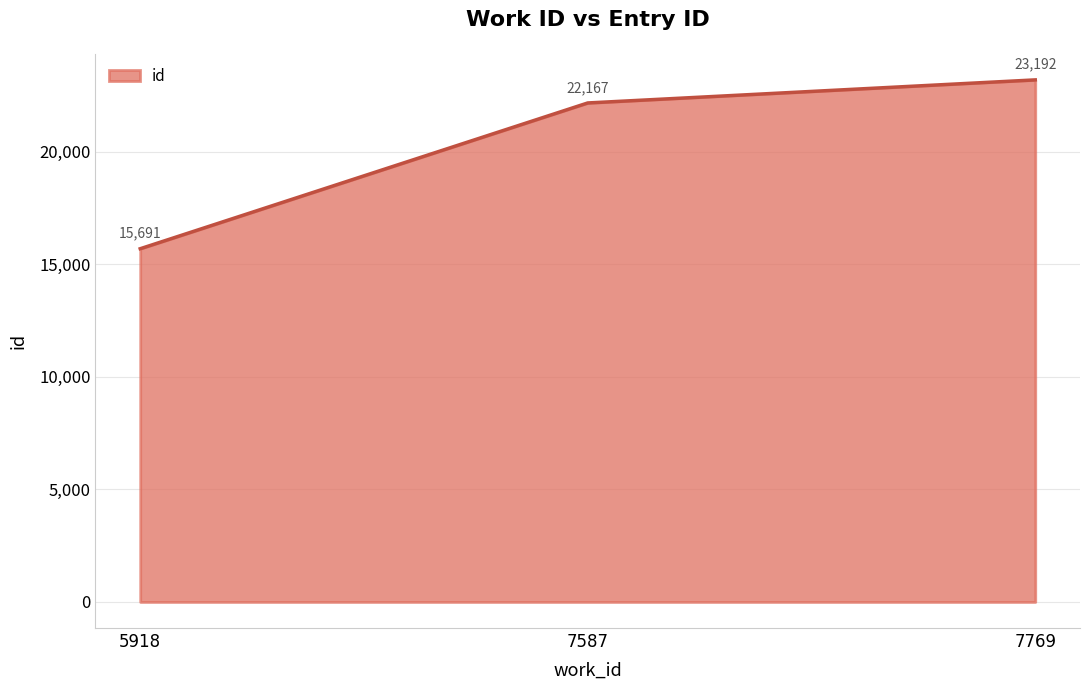

What is the difference between the values at 5918 and 7587?

6476